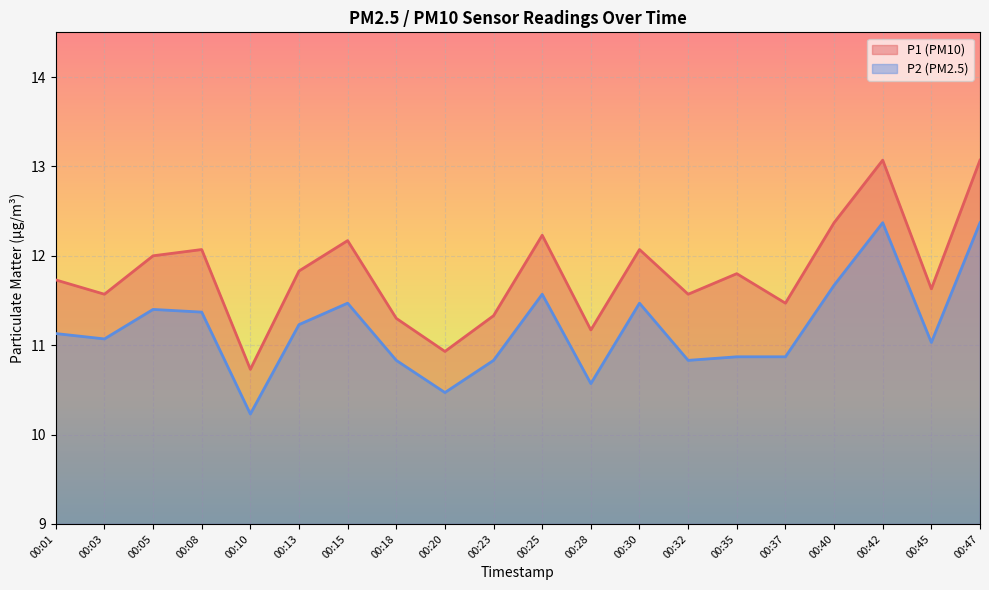

At which category is the sum across all series the highest?

00:42